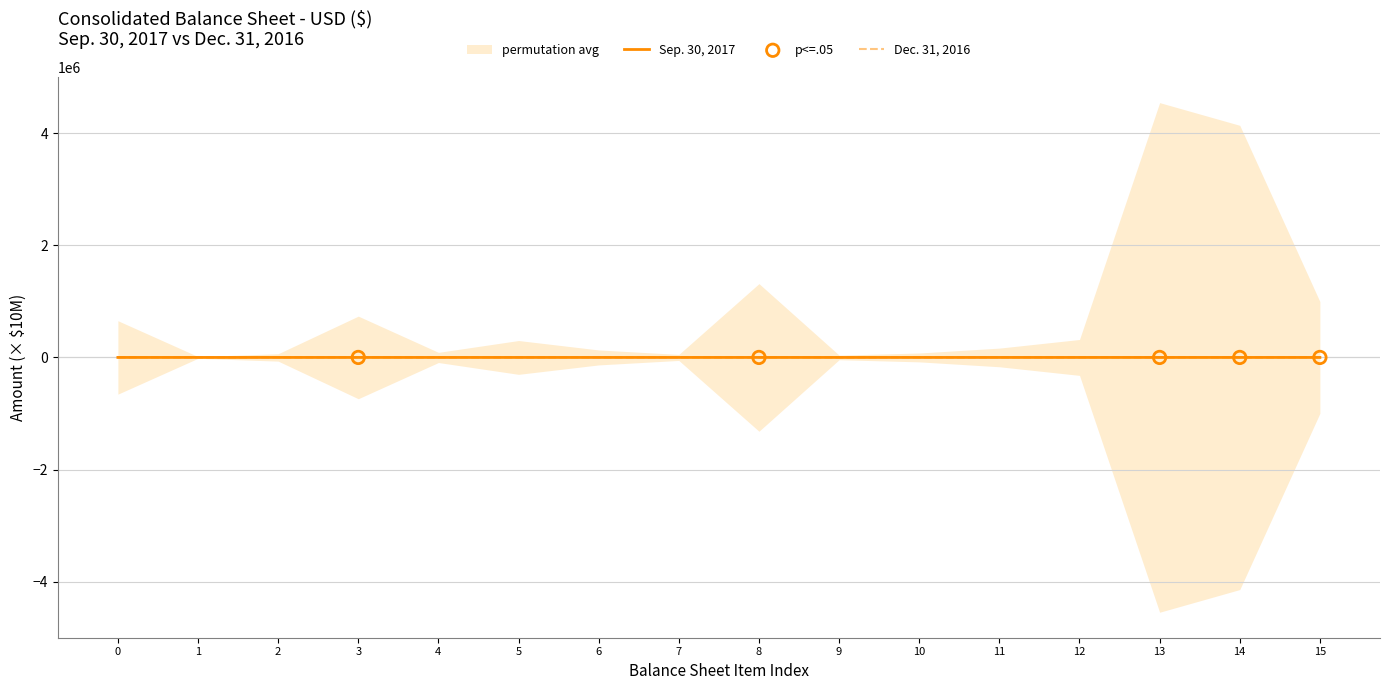

True or false: Dec. 31, 2016 has a value of 0.4 at 0.

True